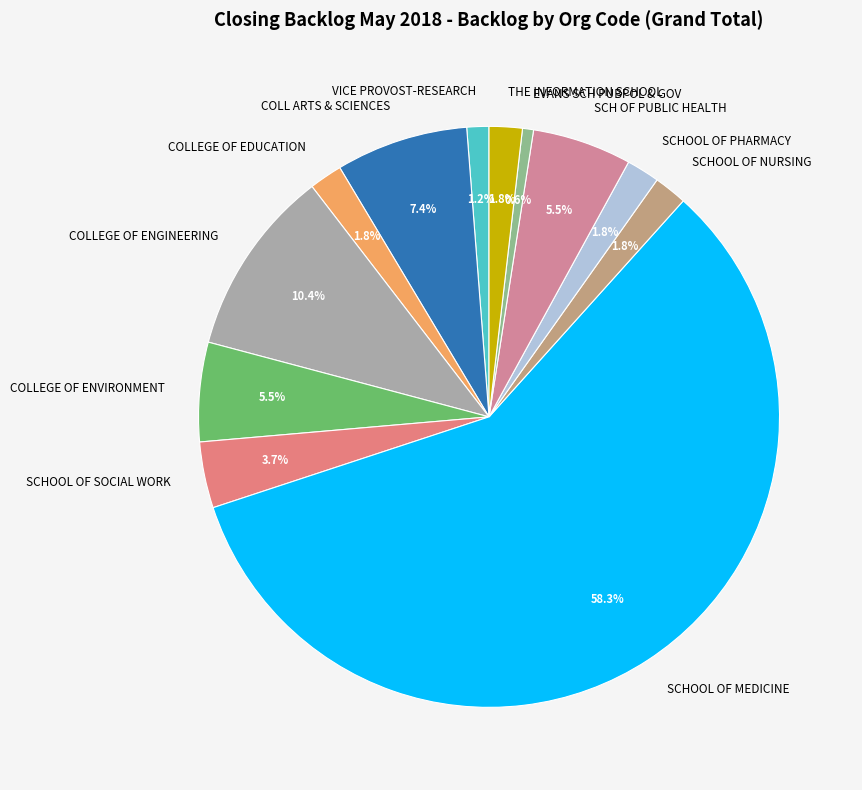

How many segments does this pie chart have?

12